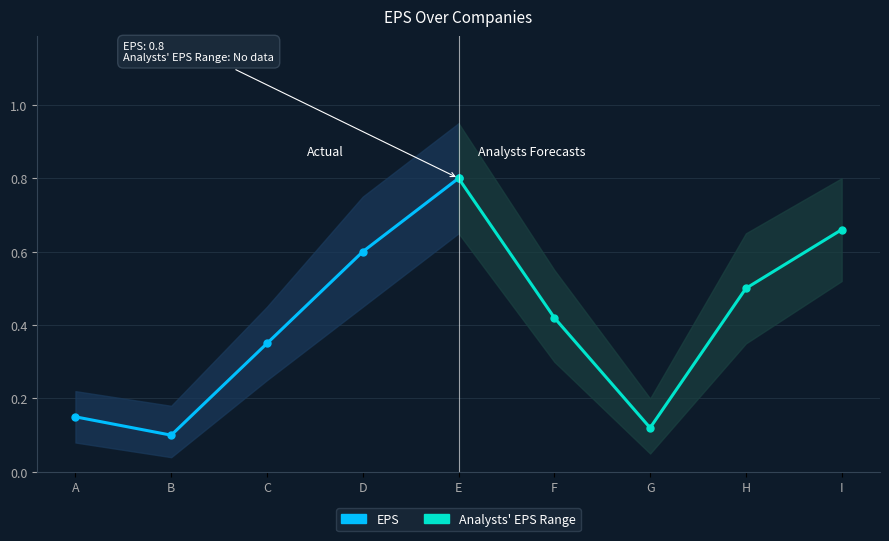

What is the sum of all Analysts' EPS Range values?

2.5